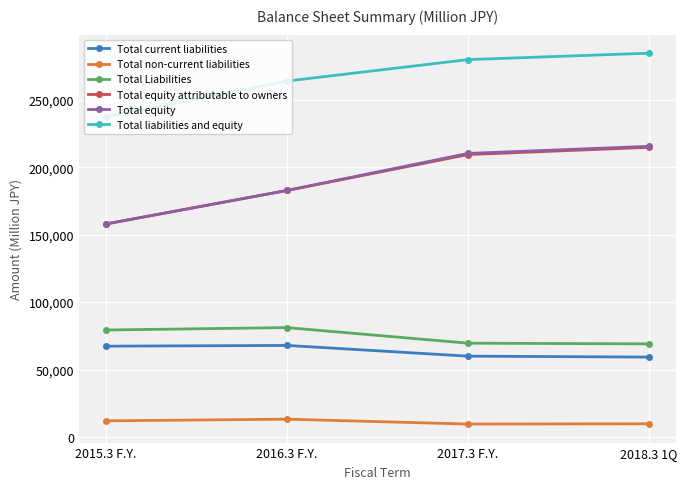

True or false: Total equity and Total non-current liabilities intersect in this chart.

False